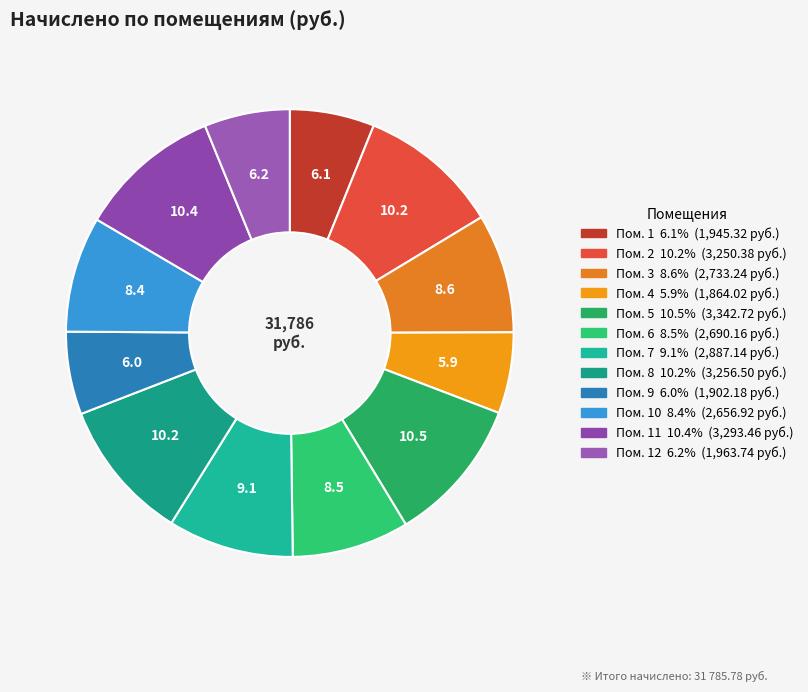

Count the number of slices in the pie.

12